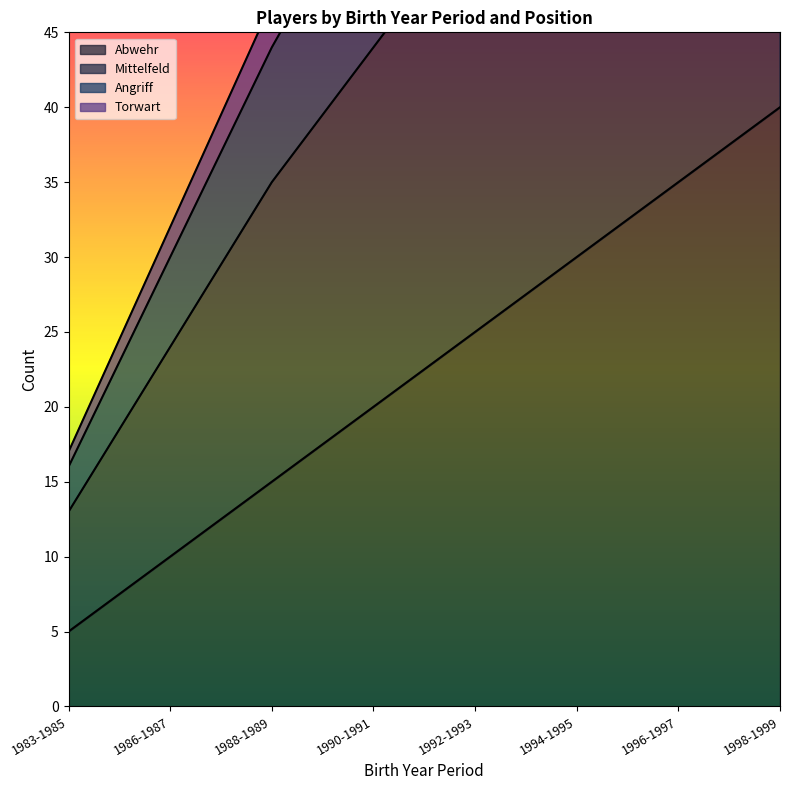

Which category has the lowest value in the Abwehr series?

1983-1985